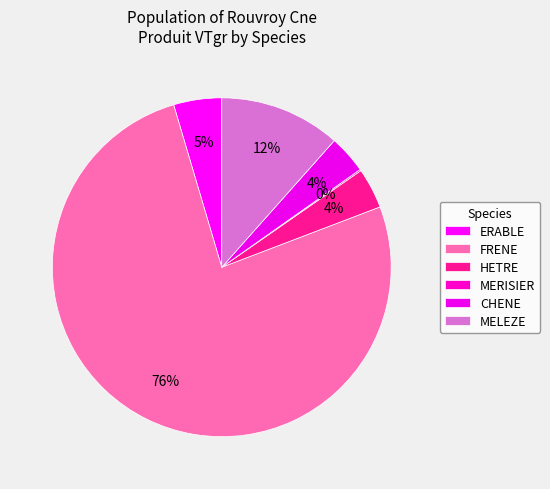

Which slice is the smallest?

MERISIER